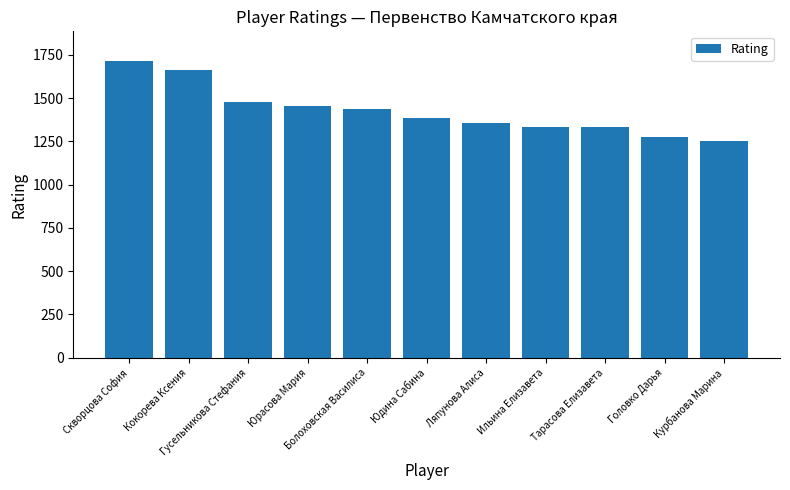

What is the minimum value shown in the chart?

1254